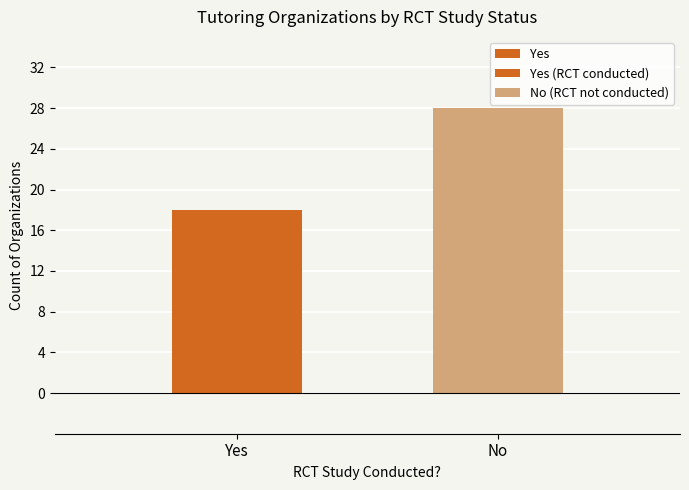

The value at No is 28. True or false?

True